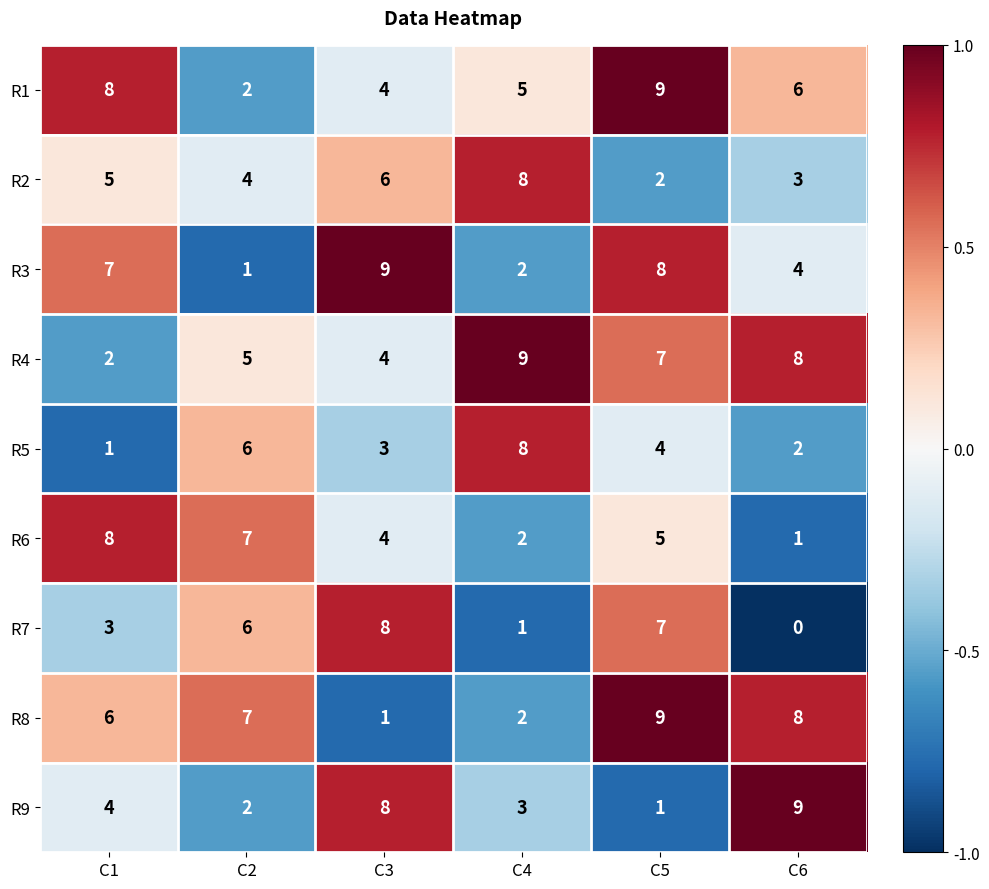

What is the difference between the second highest and second lowest values in the R3 series?

6